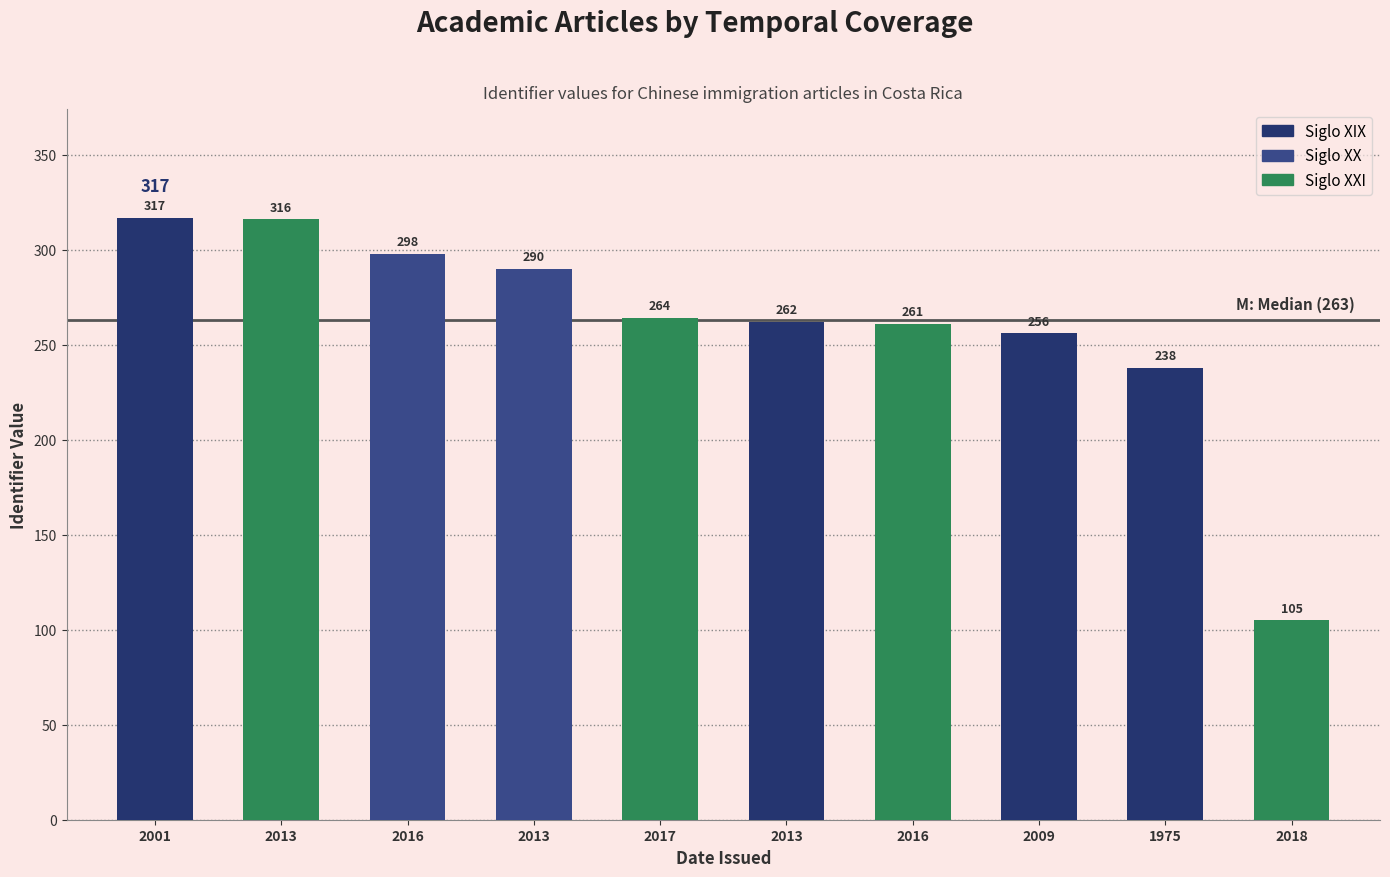

Does the chart contain stacked bars?

No